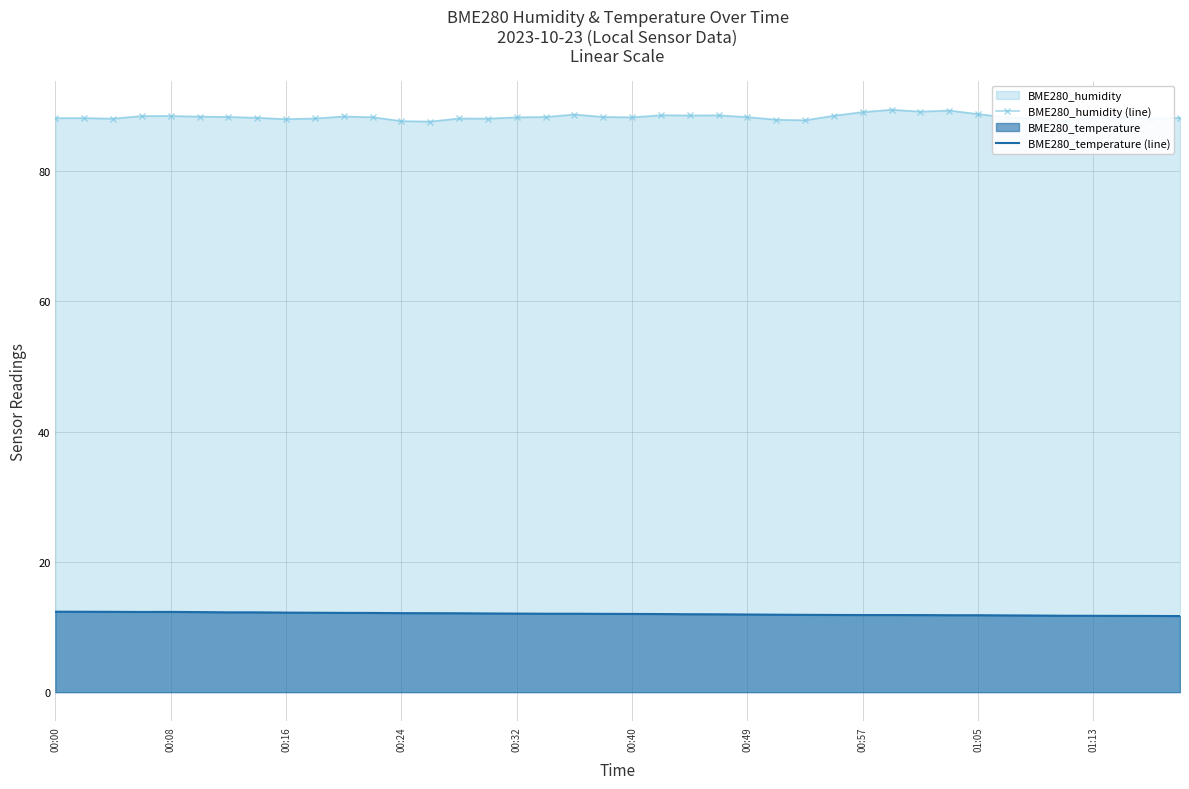

Which series has the largest total across all categories?

BME280_humidity (line)